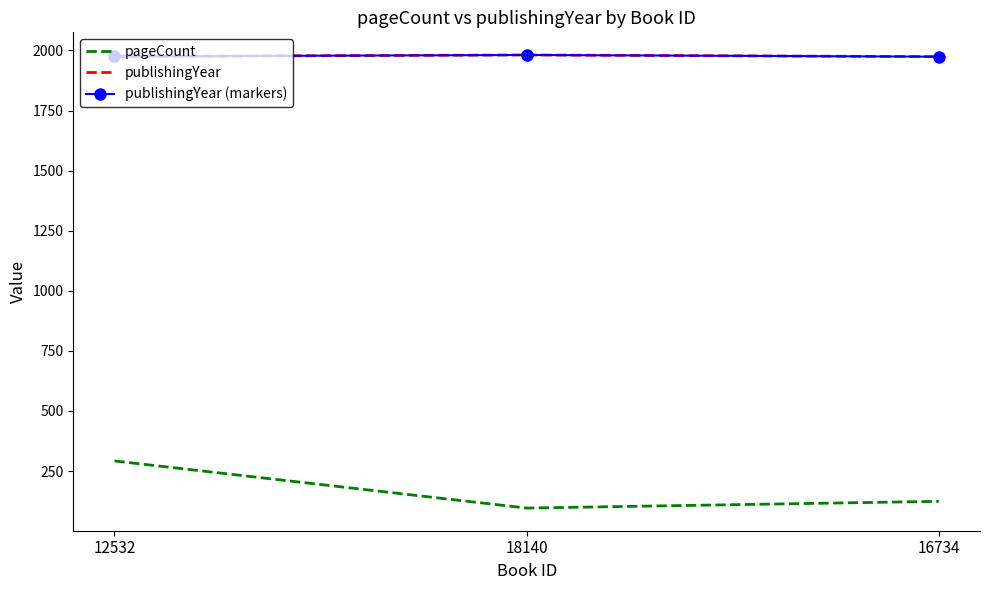

Between 12532 and 18140, which series saw the biggest shift?

pageCount